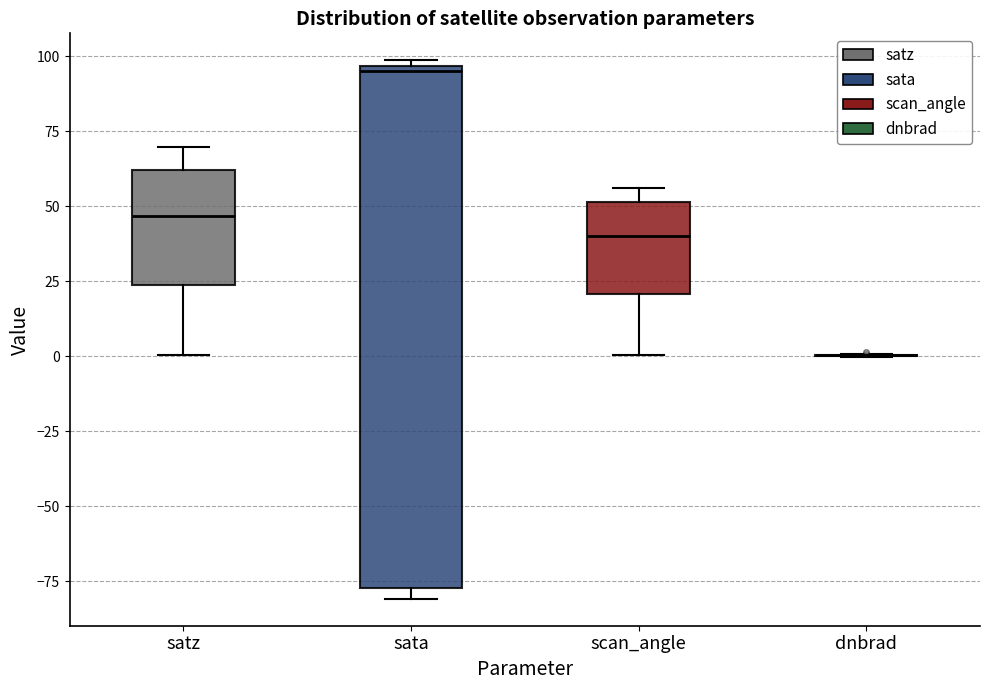

Reading left to right, transcribe this box plot: for each box, give where its median line is, the range the box spans, and where its two whiskers end, as read against the y-axis. The values are not printed on the chart, so give them approximately, as read against the axis.

satz: median 45, box 25 to 60, whiskers 0 to 70
sata: median 95 (just below the box's upper edge), box -75 to 95, whiskers -80 to 100
scan_angle: median 40, box 20 to 50, whiskers 0 to 55
dnbrad: box collapsed to a line at 0, whiskers 0 to 0